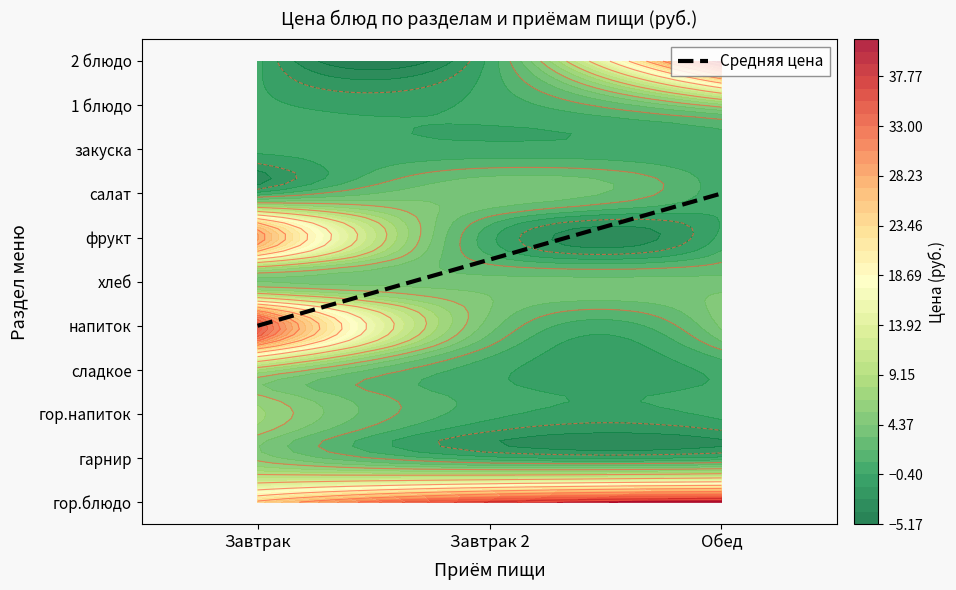

Reading right to left, extract all data points from this chart.

гор.блюдо: 41.4	36.8	24.2
гарнир: 0.0	0.0	5.1
гор.напиток: 0.0	0.0	7.1
сладкое: 0.0	0.0	8.0
напиток: 4.7	3.8	35.0
хлеб: 3.7	3.7	4.2
фрукт: 0.0	0.0	28.5
салат: 0.0	4.2	0.0
закуска: 0.0	0.0	0.0
1 блюдо: 6.3	0.0	0.0
2 блюдо: 41.4	0.0	0.0